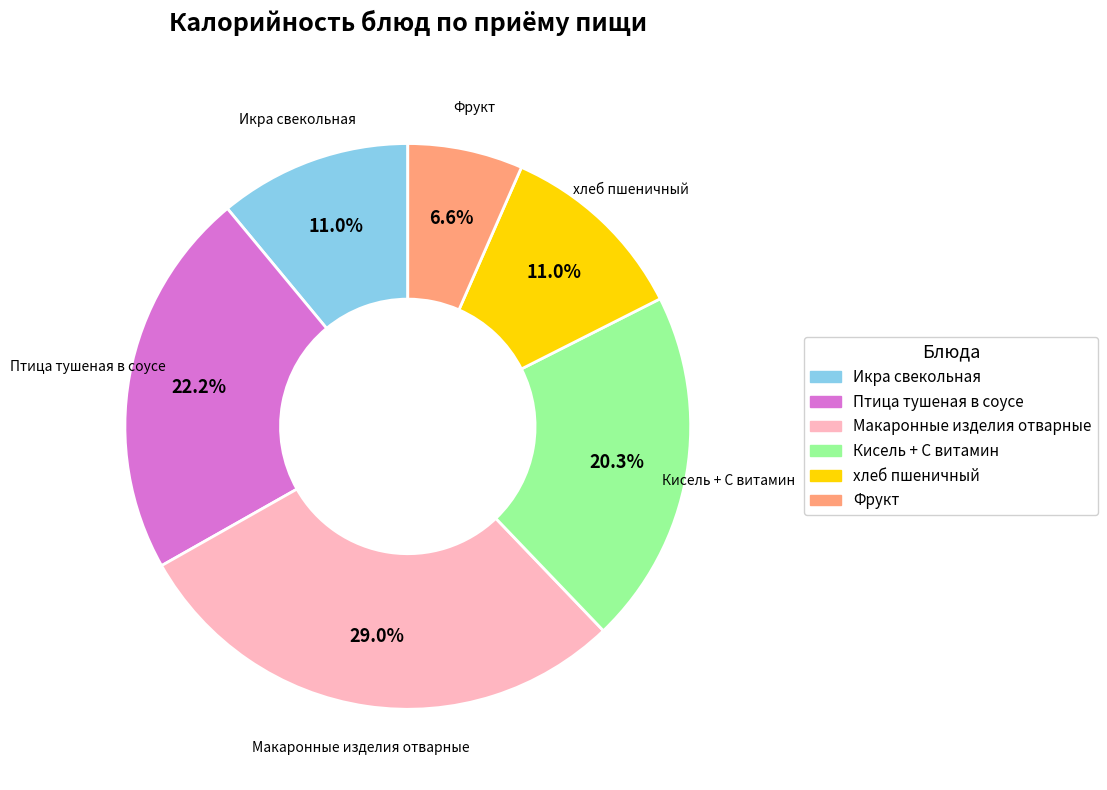

Does Кисель + С витамин represent more than half of the total?

No